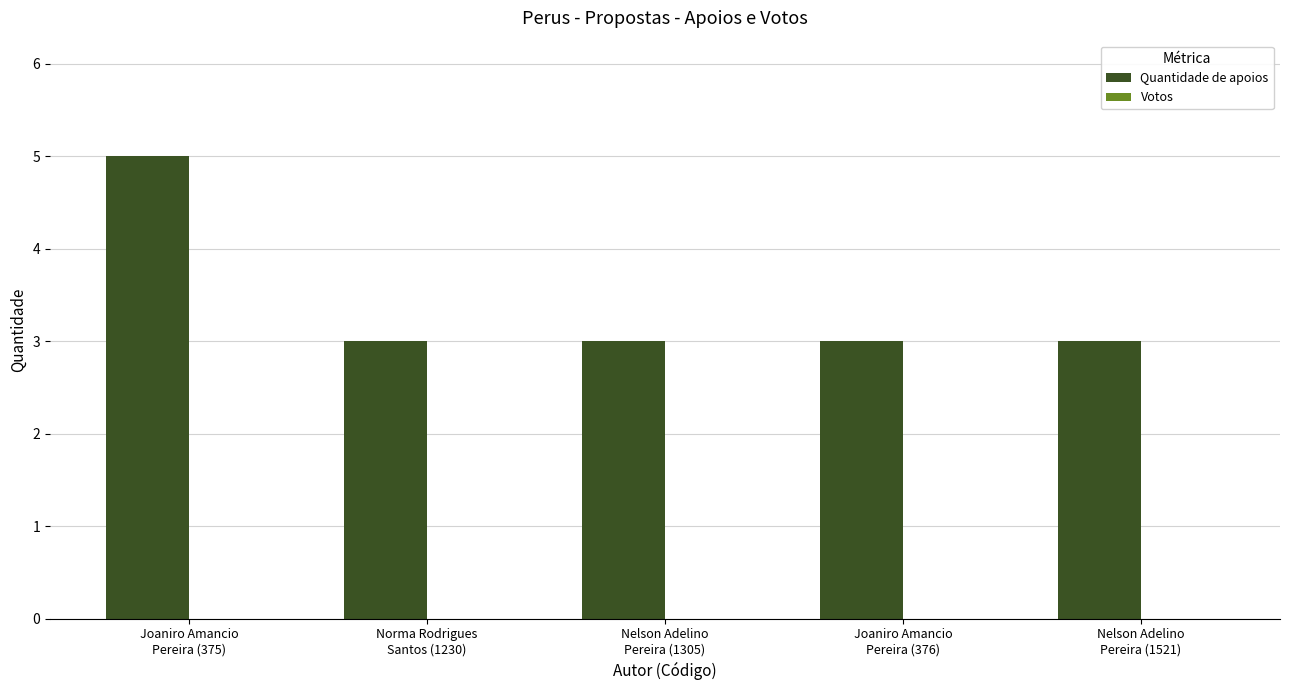

Are the bars grouped side by side (vs. stacked)?

No